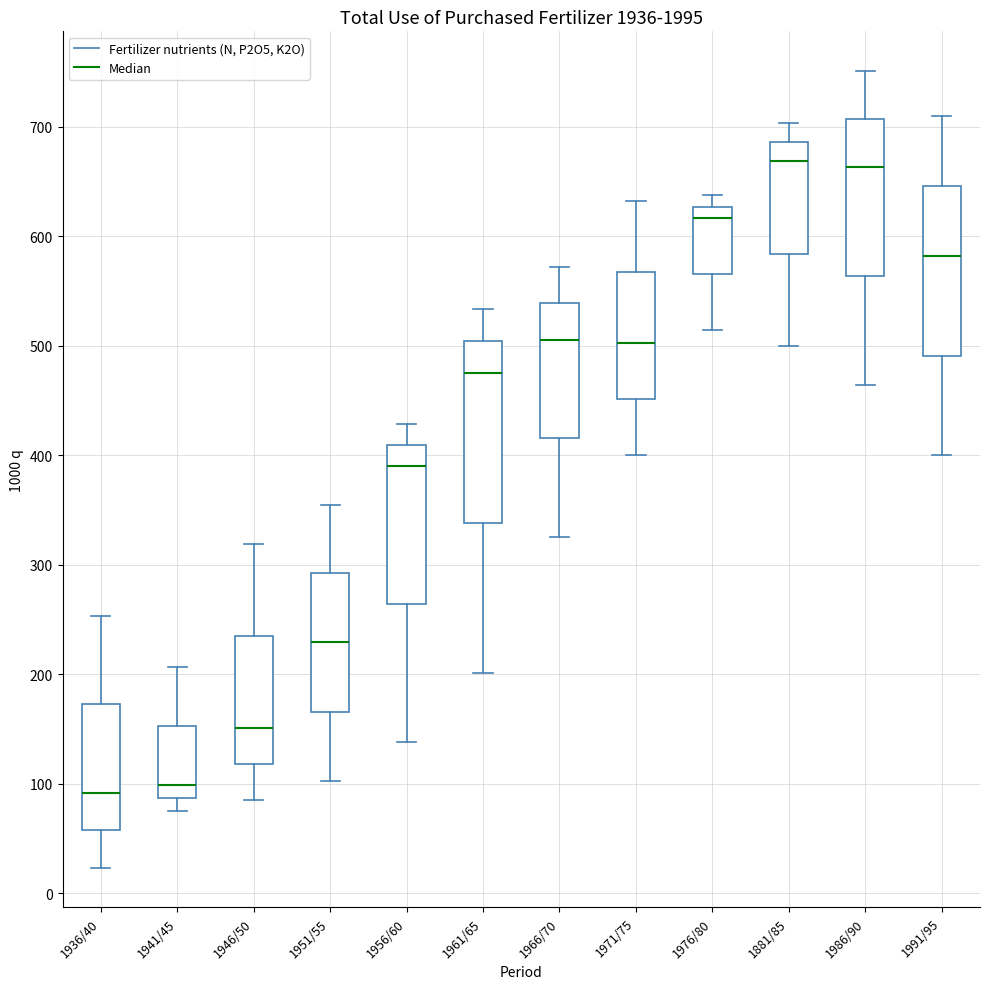

Reading left to right, transcribe this box plot: for each box, give where its median line is, the range the box spans, and where its two whiskers end, as read against the y-axis. The values are not printed on the chart, so give them approximately, as read against the axis.

1936/40: median 90, box 60 to 170, whiskers 20 to 250
1941/45: median 100, box 90 to 150, whiskers 80 to 210
1946/50: median 150, box 120 to 230, whiskers 80 to 320
1951/55: median 230, box 170 to 290, whiskers 100 to 350
1956/60: median 390, box 260 to 410, whiskers 140 to 430
1961/65: median 470, box 340 to 500, whiskers 200 to 530
1966/70: median 510, box 420 to 540, whiskers 330 to 570
1971/75: median 500, box 450 to 570, whiskers 400 to 630
1976/80: median 620, box 560 to 630, whiskers 510 to 640
1881/85: median 670, box 580 to 690, whiskers 500 to 700
1986/90: median 660, box 560 to 710, whiskers 460 to 750
1991/95: median 580, box 490 to 650, whiskers 400 to 710